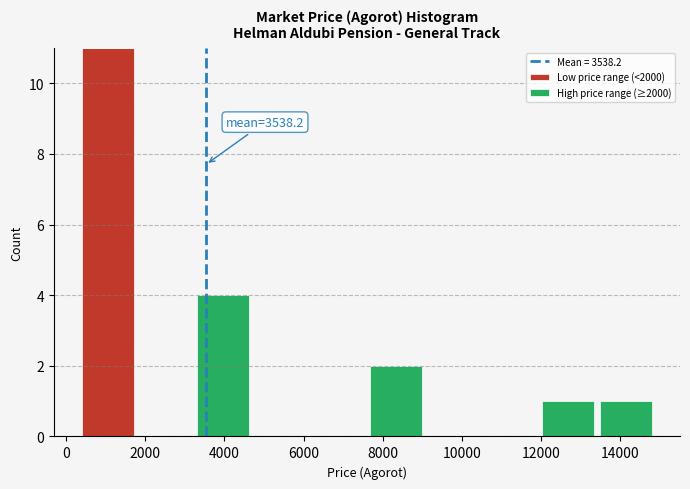

Which range on the x-axis has the tallest stacked bar (by total height)?

400 to 1800